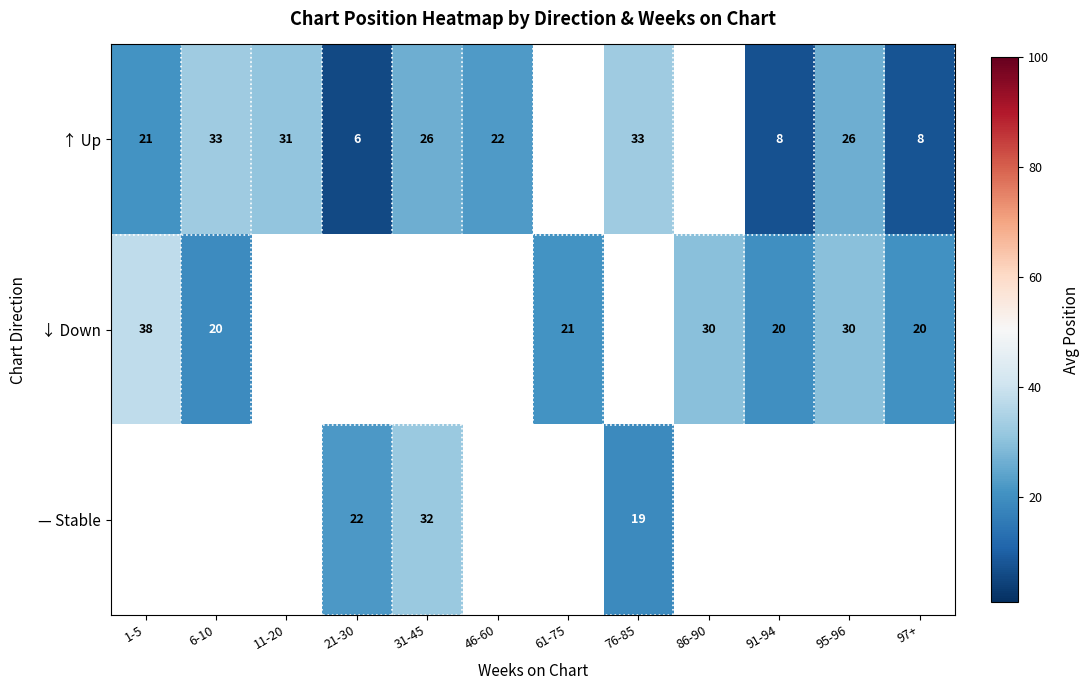

The ↑ Up series shows 15.5 at 31-45. True or false?

False